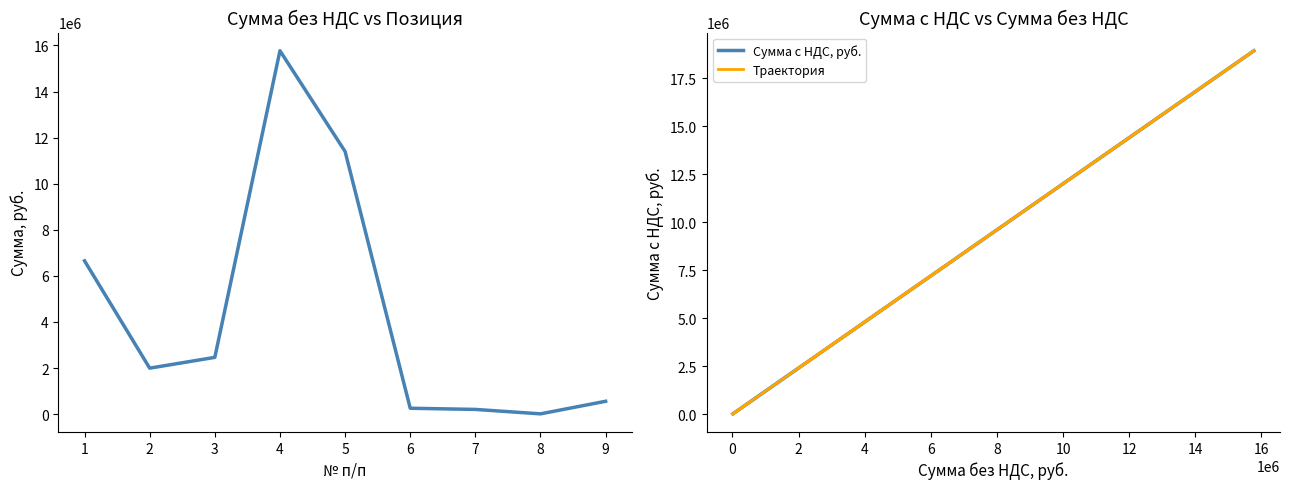

Which has a higher value, 5 or 2?

5